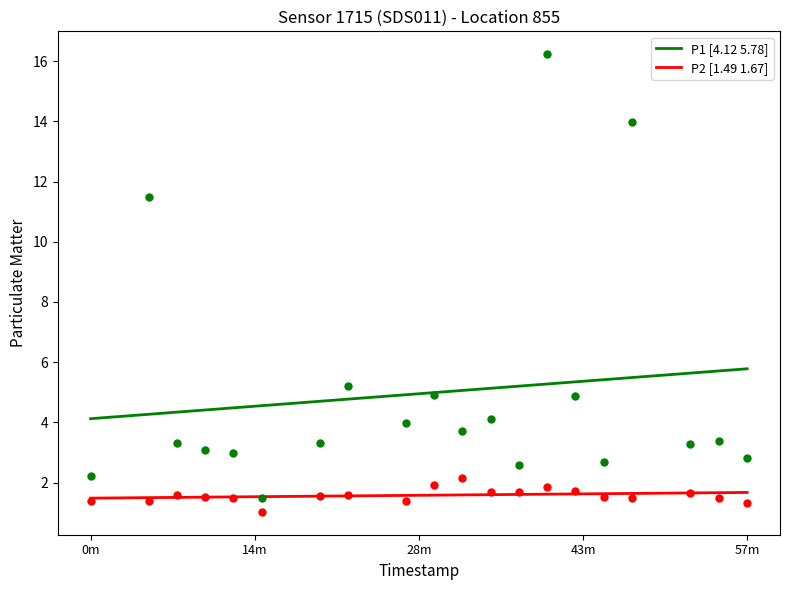

What is the total value across all series at 2023-07-31T00:48:39?

15.5